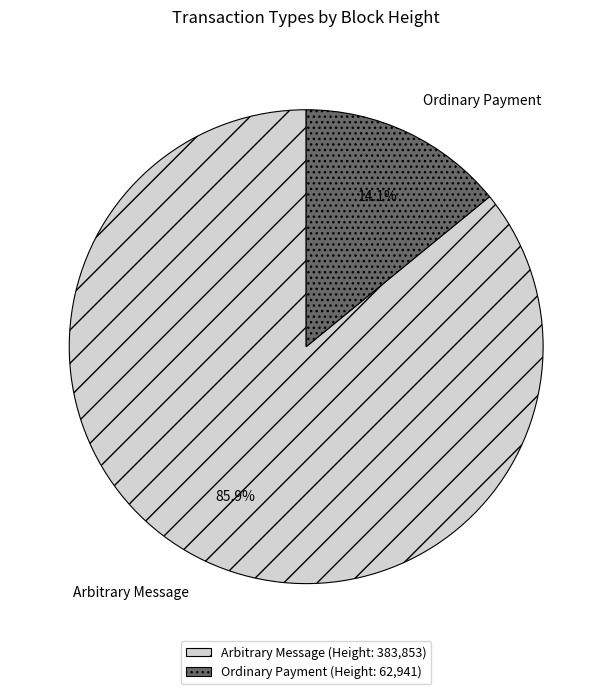

How much of the chart is everything except Ordinary Payment?

85.9%